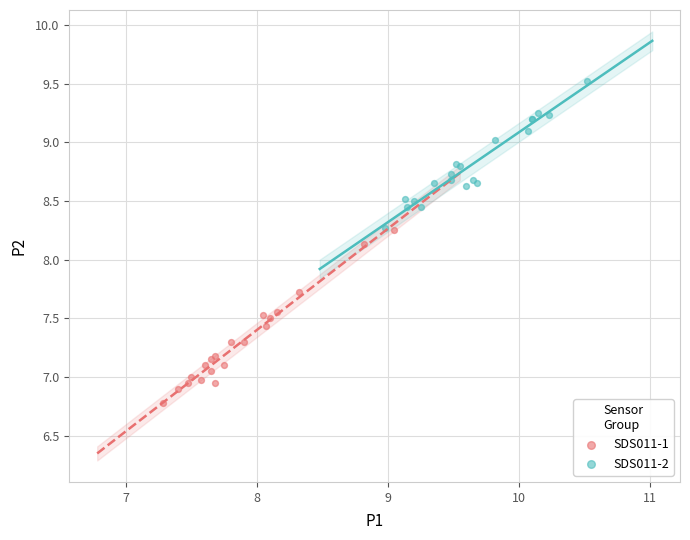

Which series reaches the minimum Y coordinate?

SDS011-1